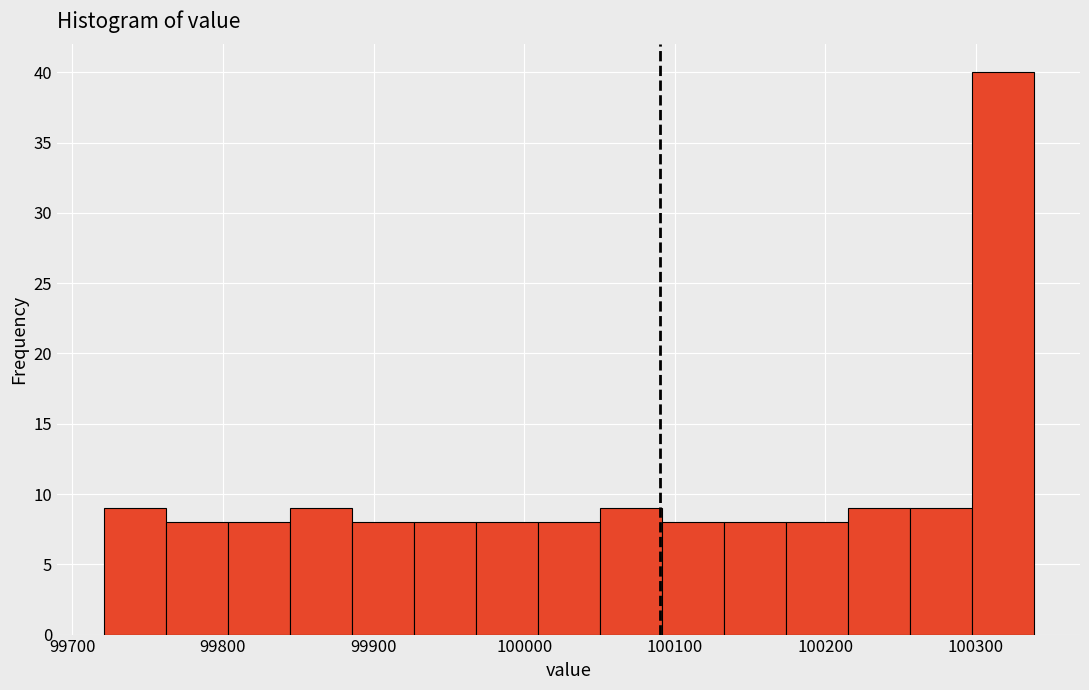

How tall is the bar that spans 100260 to 100300 on the x-axis? Neither the bar edges nor the heights are printed on the chart, so give them approximately, as read against the axes.

9